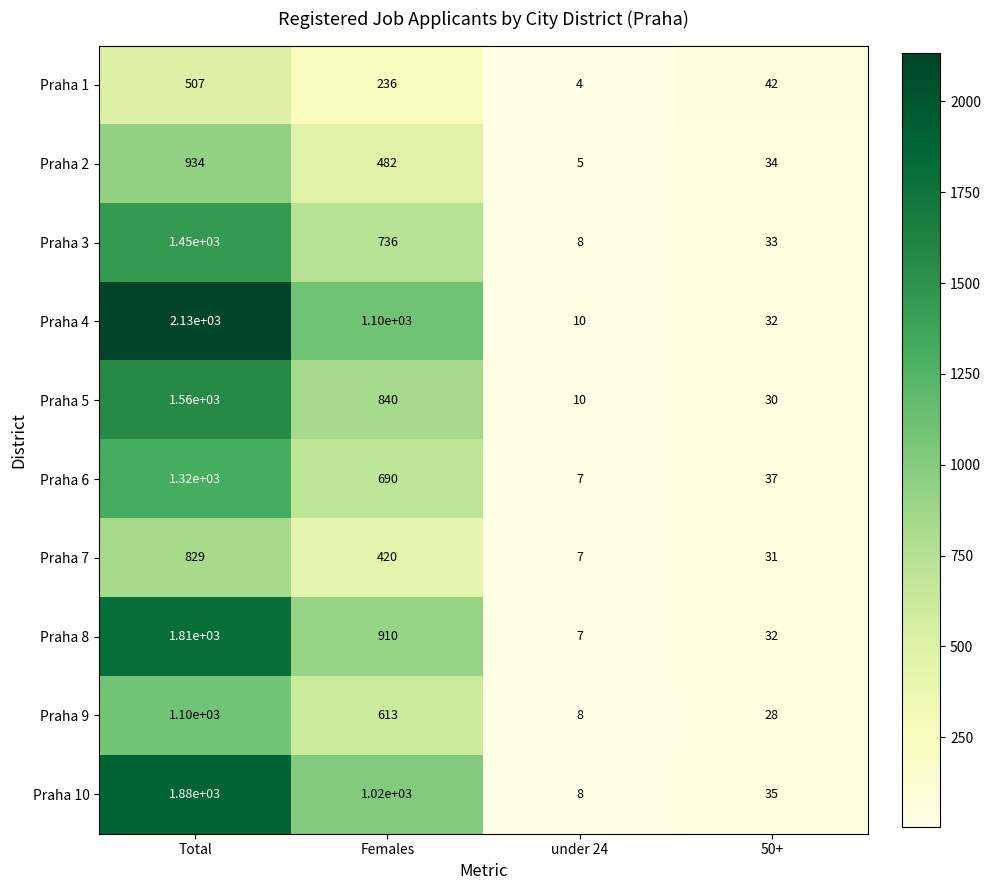

At which category is the sum across all series the highest?

Total